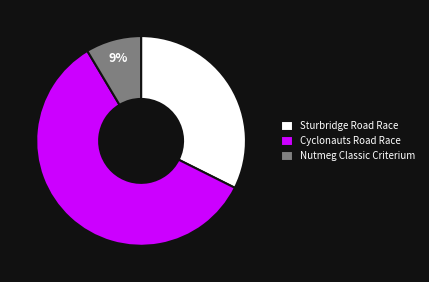

To the nearest percent, what percentage of the pie is Nutmeg Classic Criterium?

9%